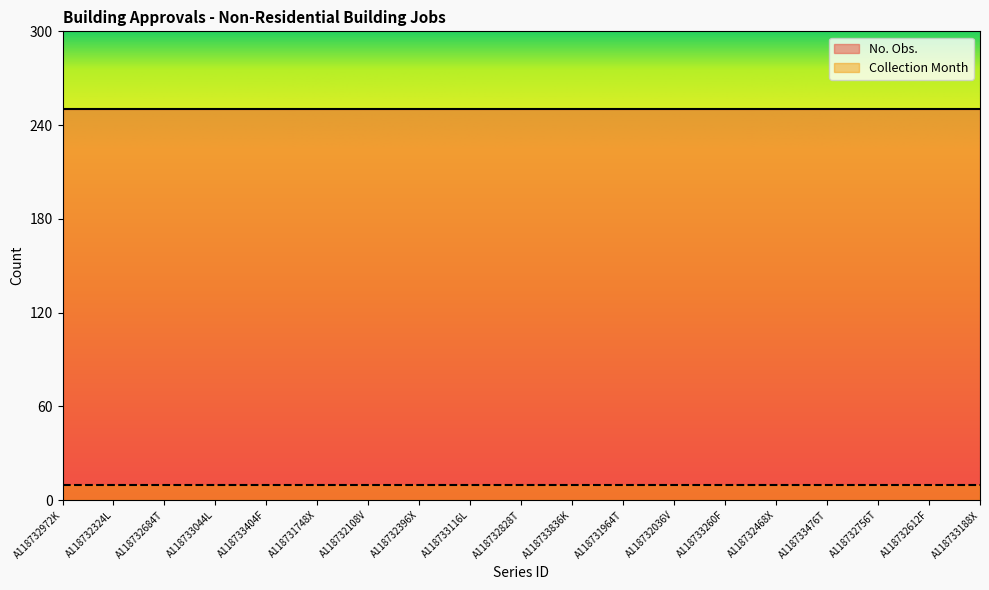

Is it true that Collection Month equals 1 at A118733116L?

False